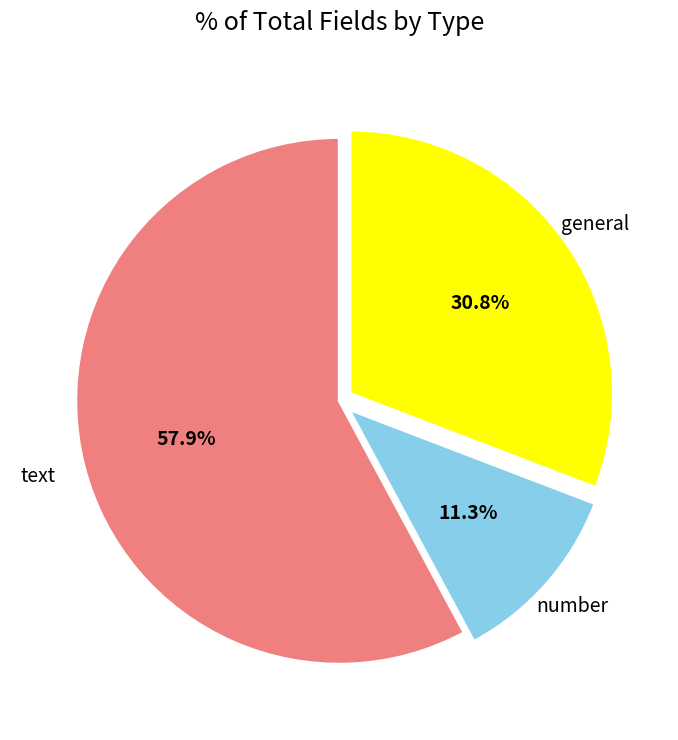

Does any single category account for the majority?

Yes